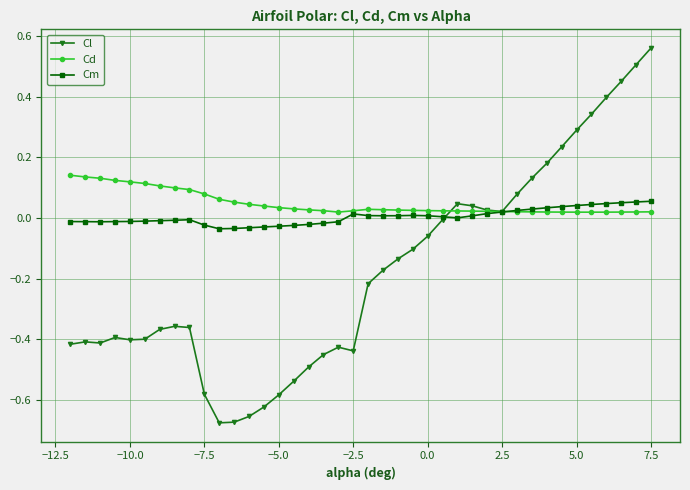

True or false: Cm has more than 0 points higher than both neighbors.

True